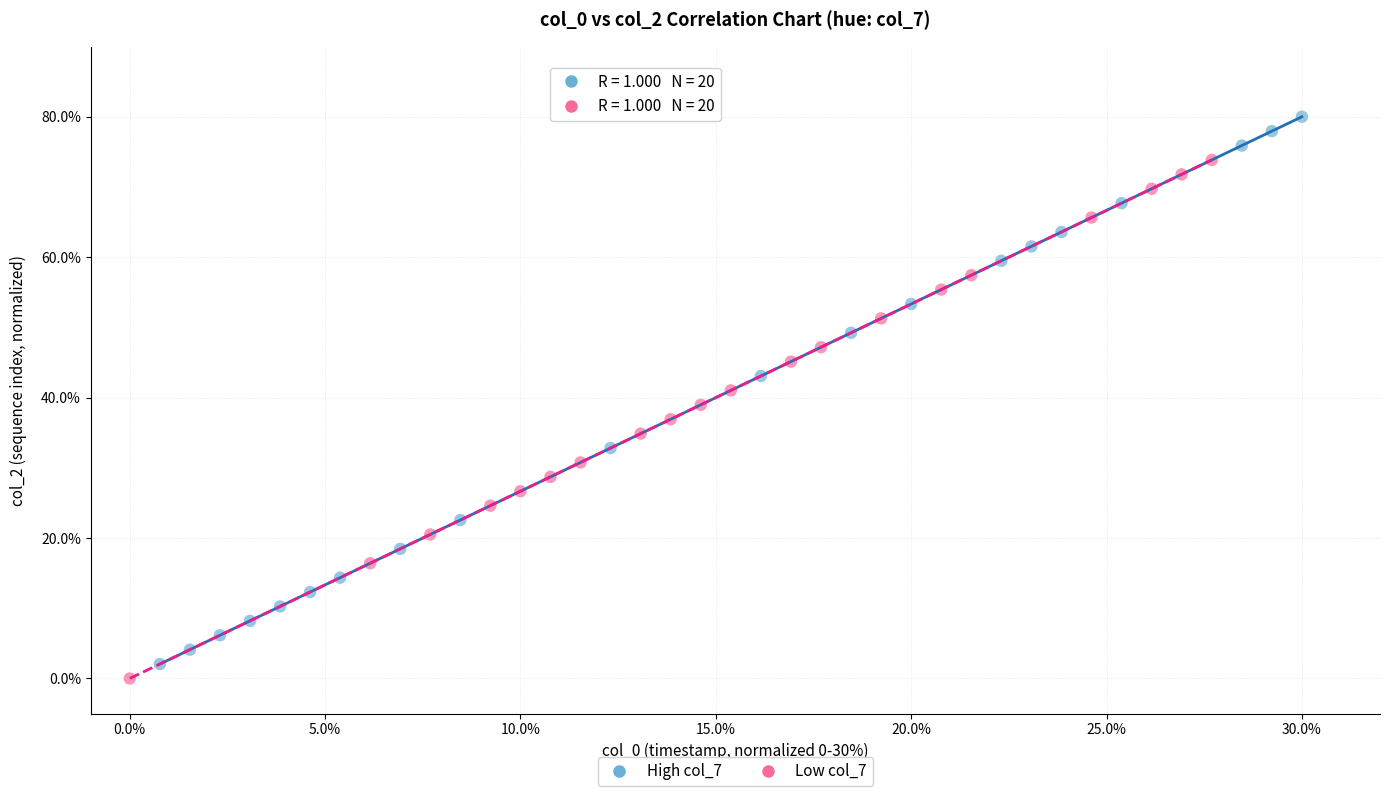

Which series contains the highest Y value?

High col_7